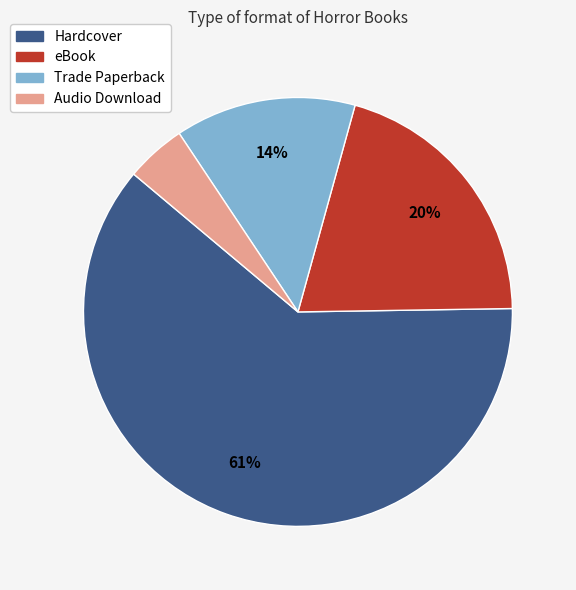

Rank the categories by value from lowest to highest.

Audio Download, Trade Paperback, eBook, Hardcover